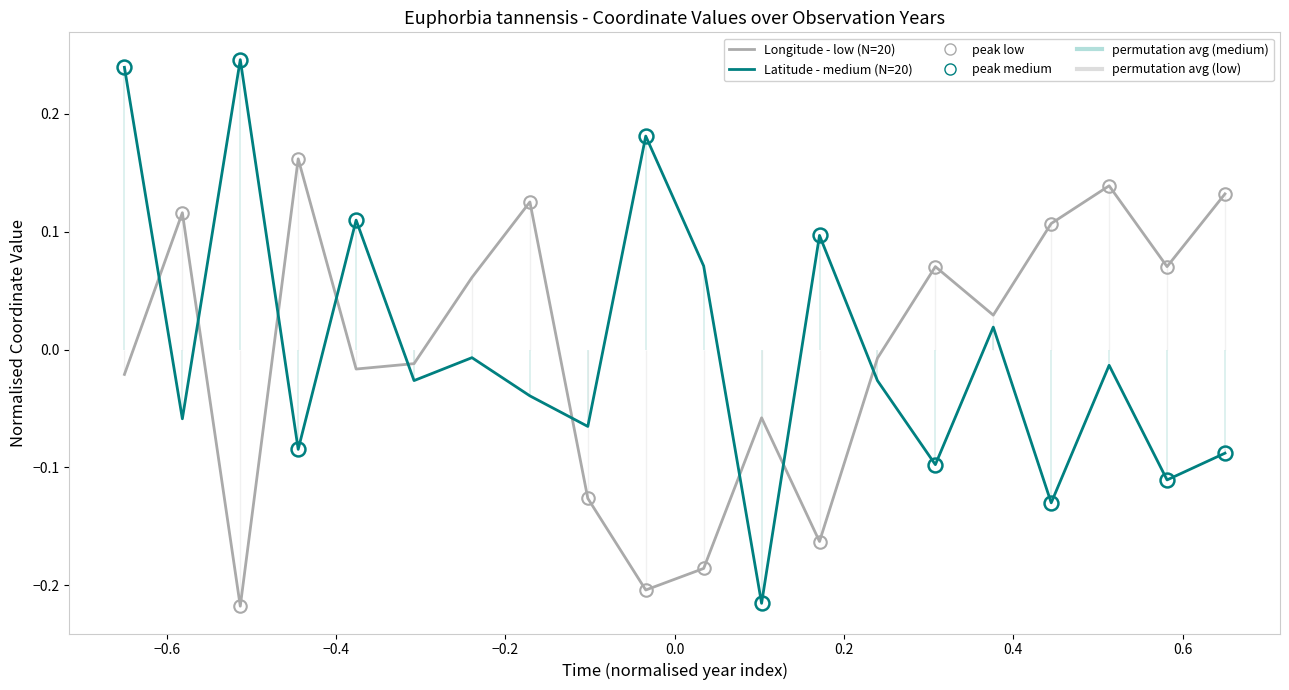

The value of Longitude - low at −0.6 is 0.2. True or false?

False